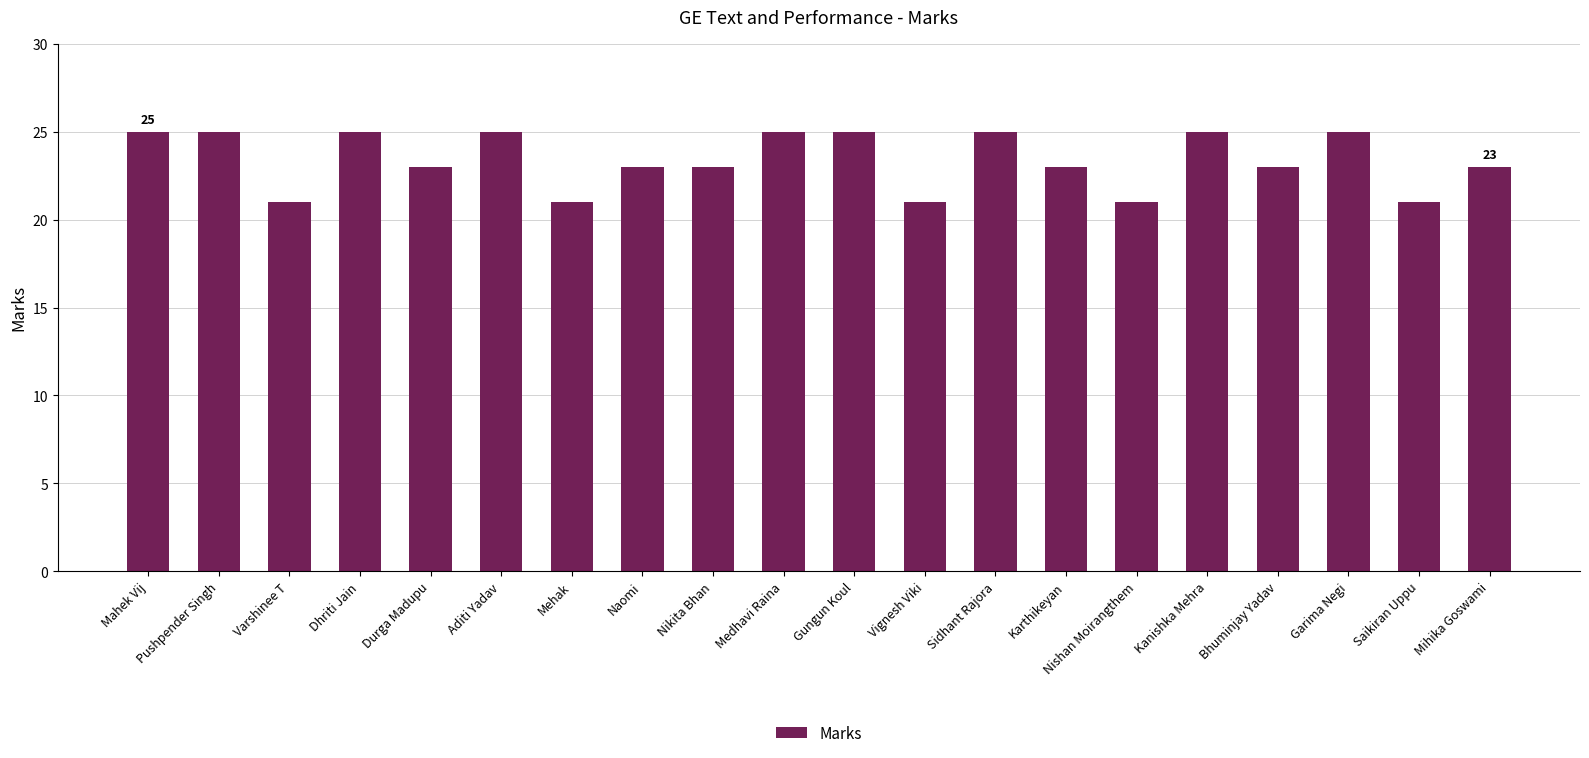

What is the sum of all values?

468